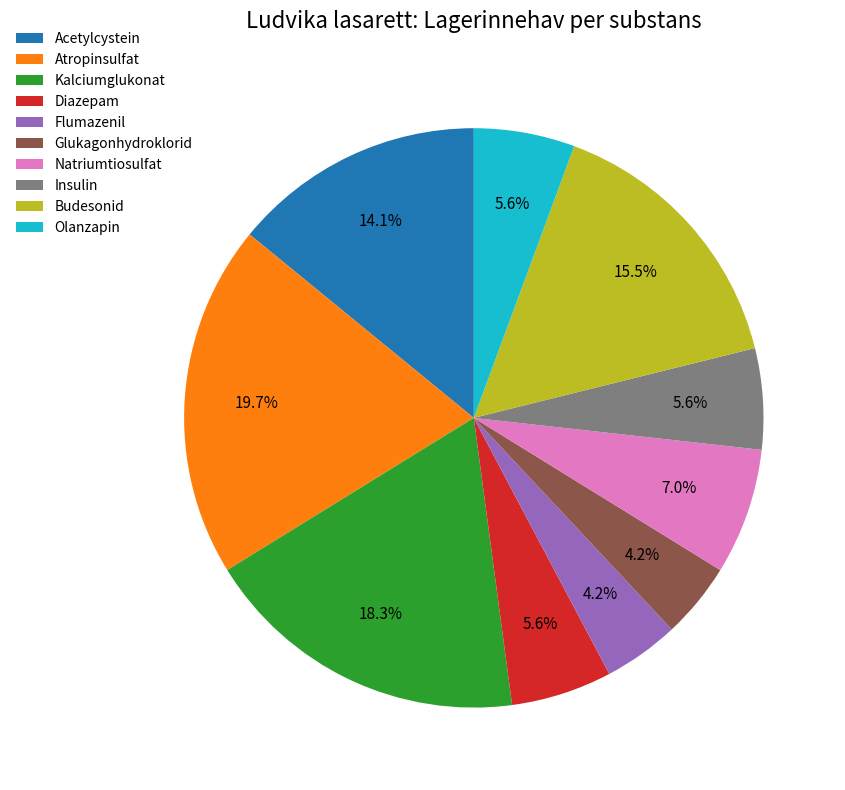

Which slice is the largest?

Atropinsulfat